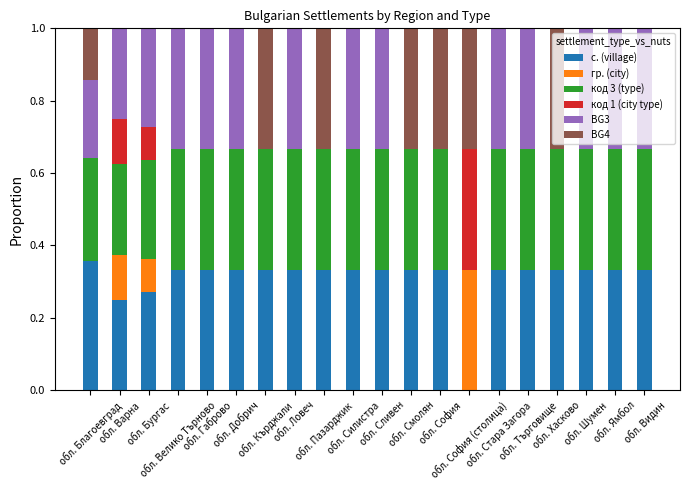

Does the chart contain stacked bars?

Yes